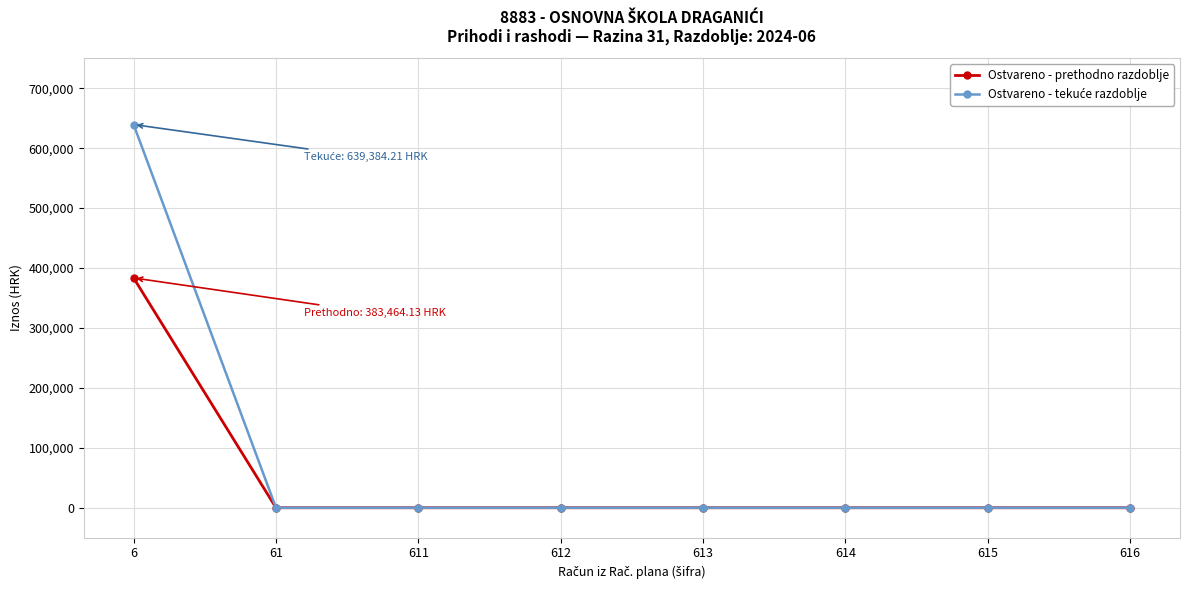

At which category is the sum across all series the highest?

6